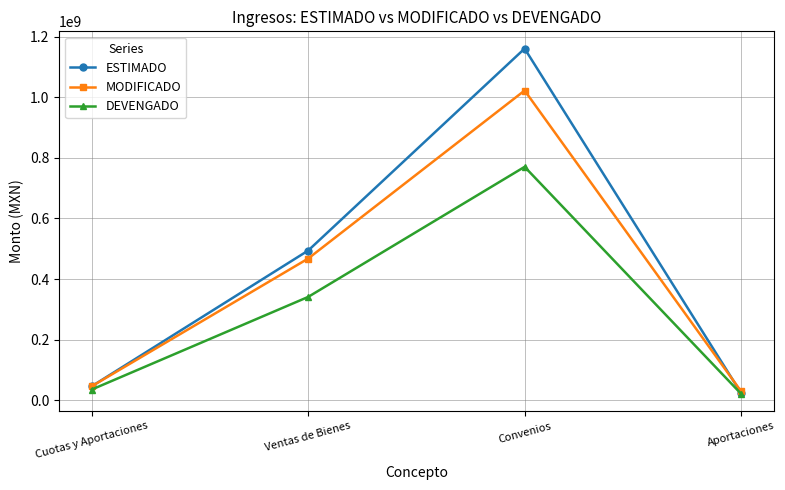

What are all the series names shown in the legend?

ESTIMADO, MODIFICADO, DEVENGADO